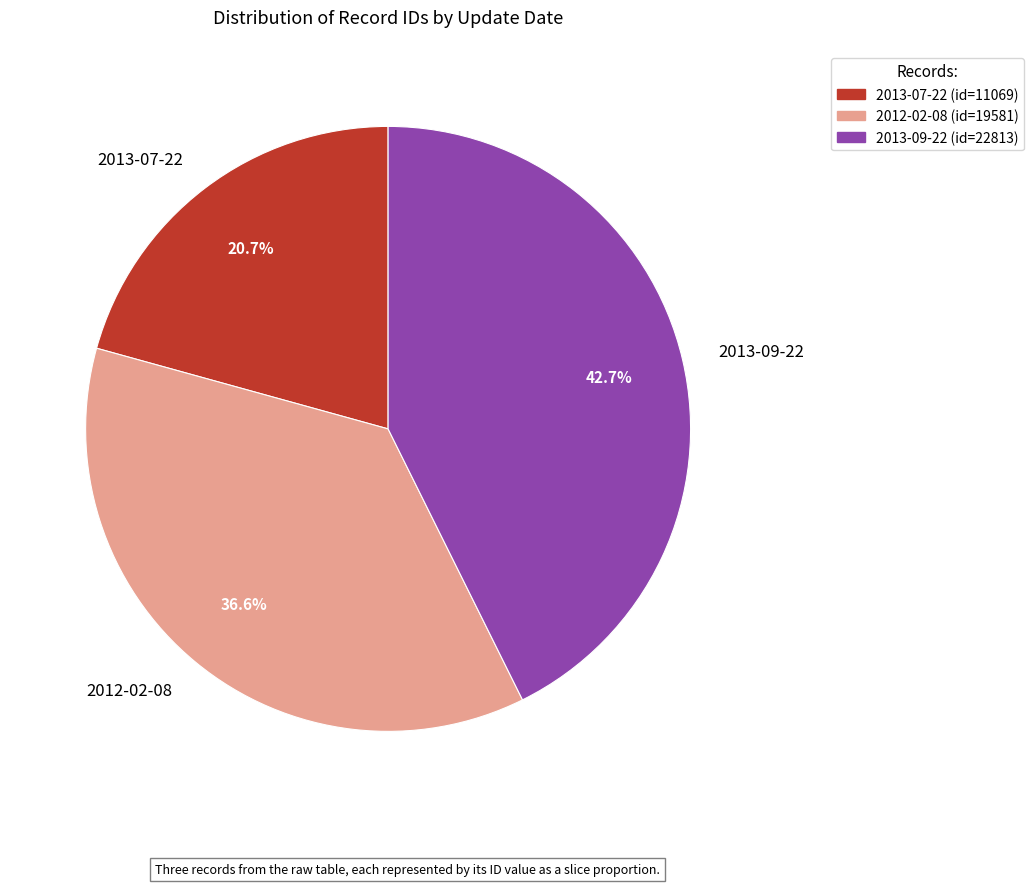

Which has a higher value, 2013-09-22 or 2013-07-22?

2013-09-22